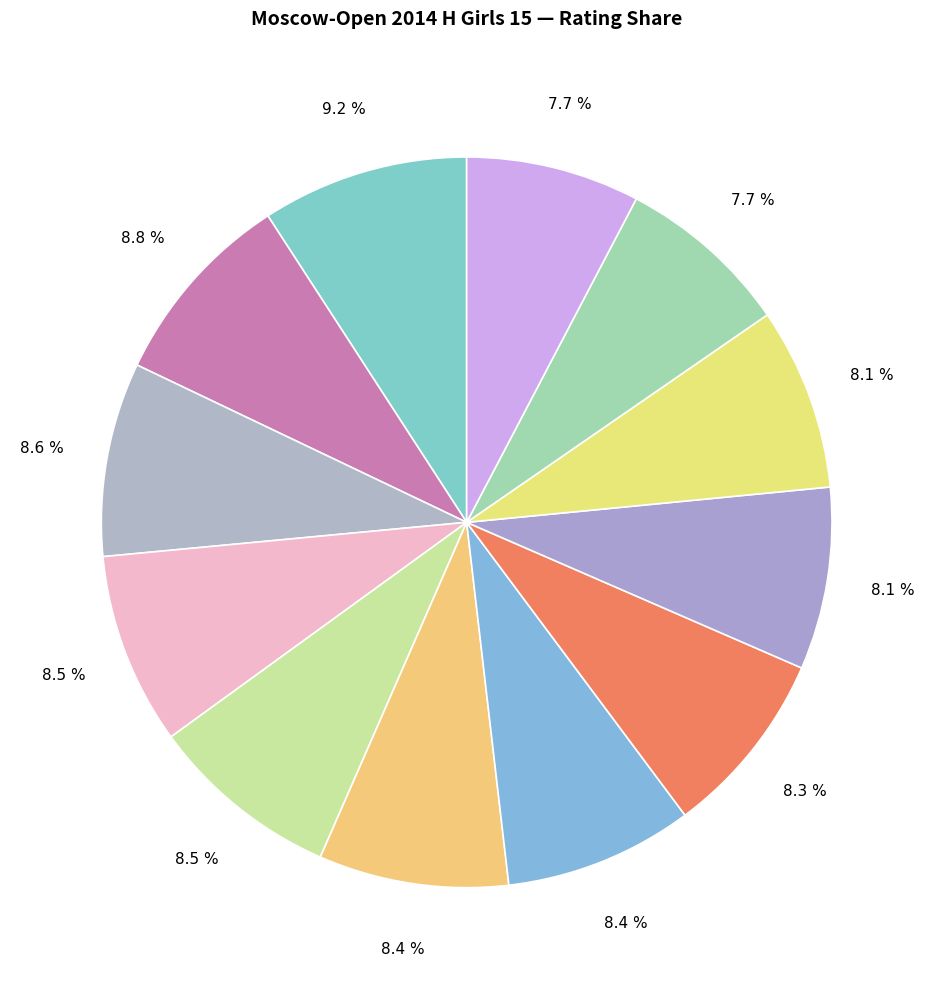

Which slice is the smallest?

Elkina Yuliya